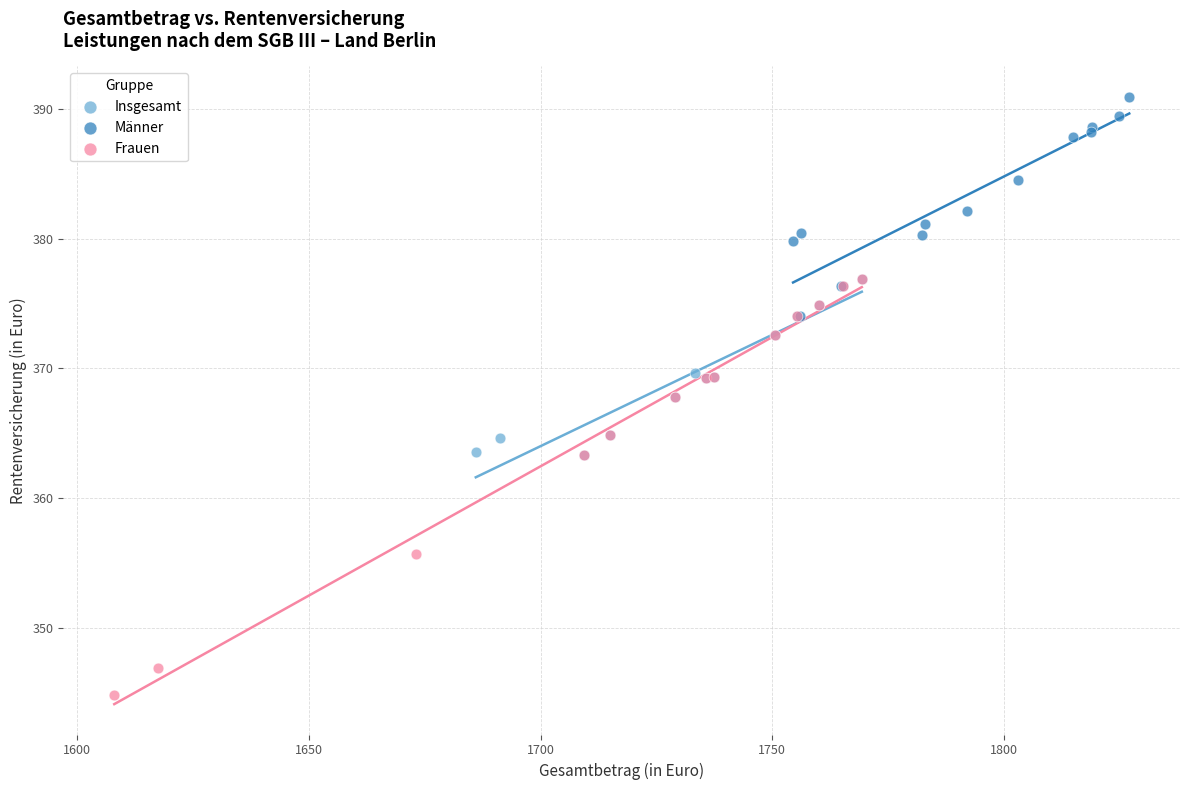

Which series has the largest Y range (max minus min)?

Frauen